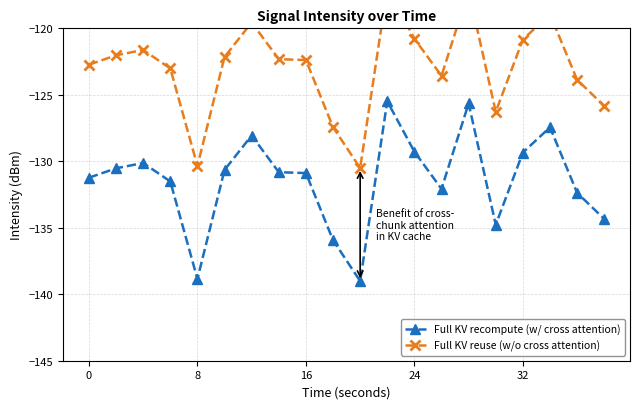

What is the minimum value for Full KV recompute (w/ cross attention)?

-139.0